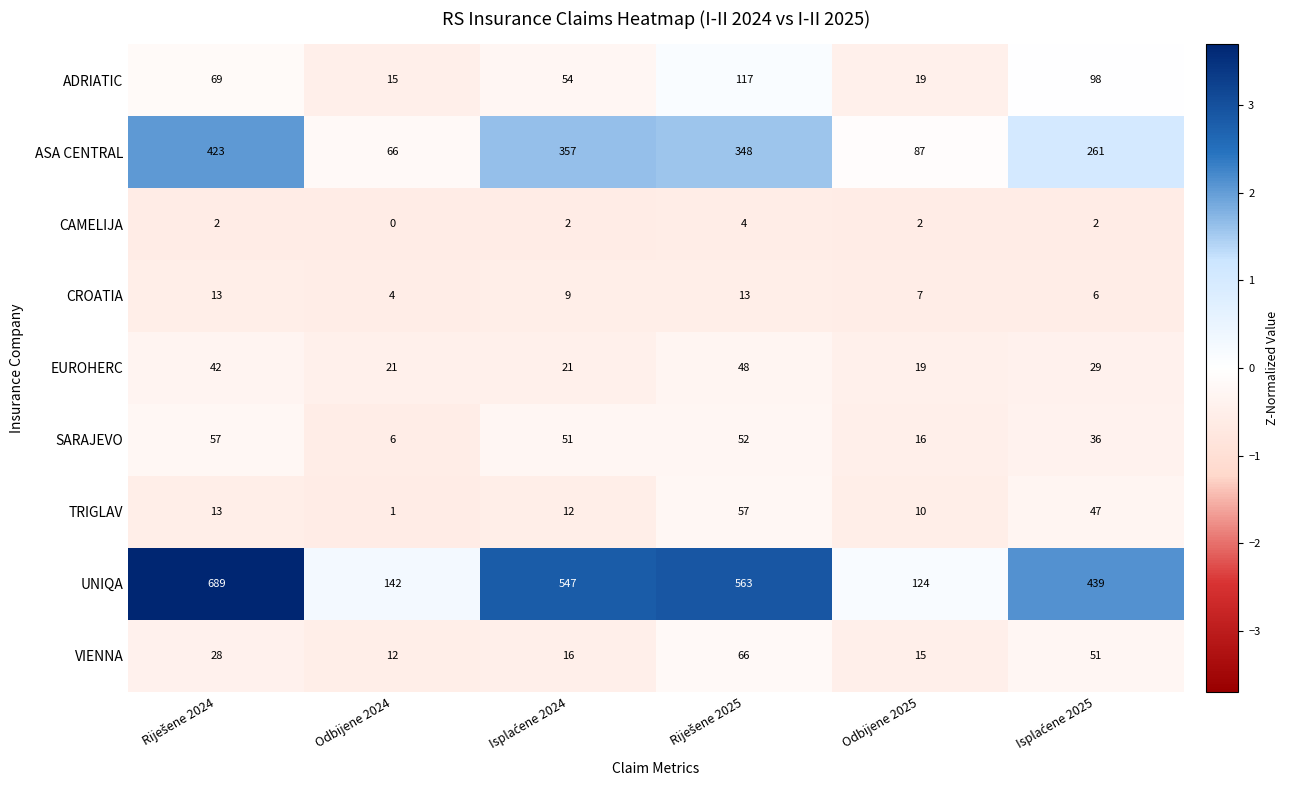

Which label corresponds to the smallest value in the chart?

Odbijene 2024